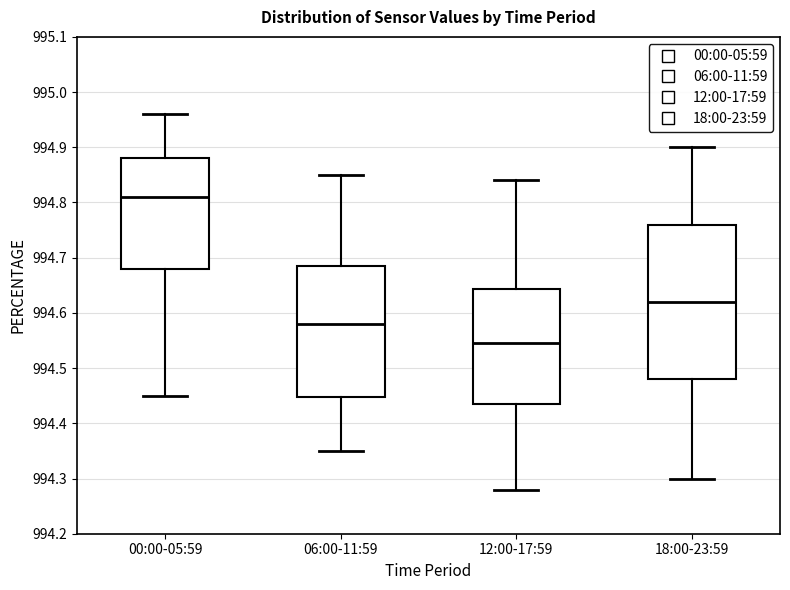

Which box's median line is the highest?

00:00-05:59